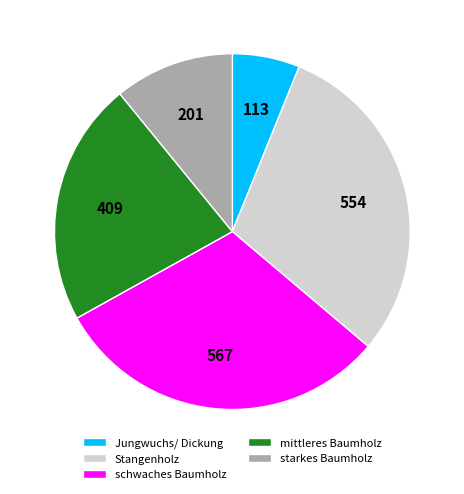

Which slice is the largest?

schwaches Baumholz